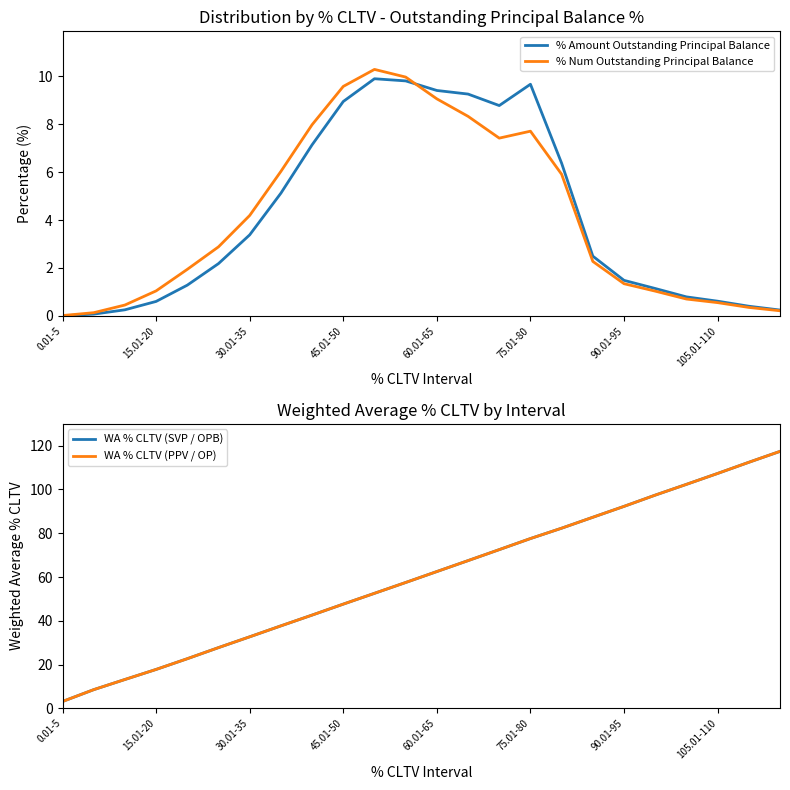

True or false: % Amount Outstanding Principal Balance has a value of 0.6 at 105.01-110.

True